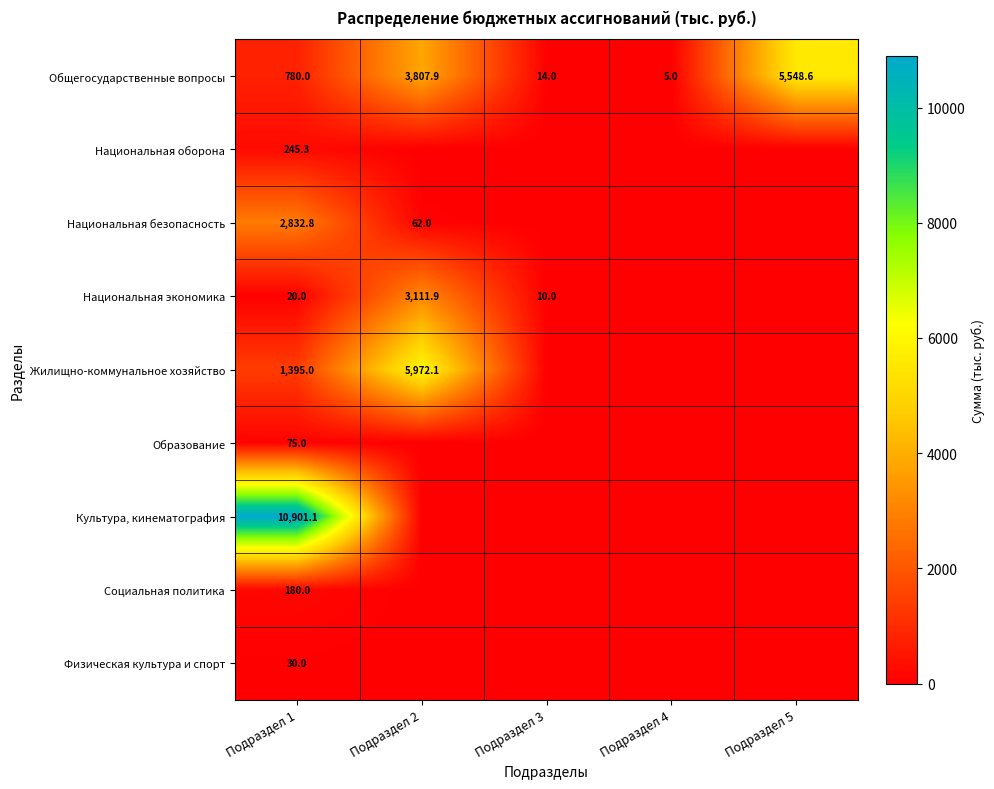

How many data points does each series have?

5